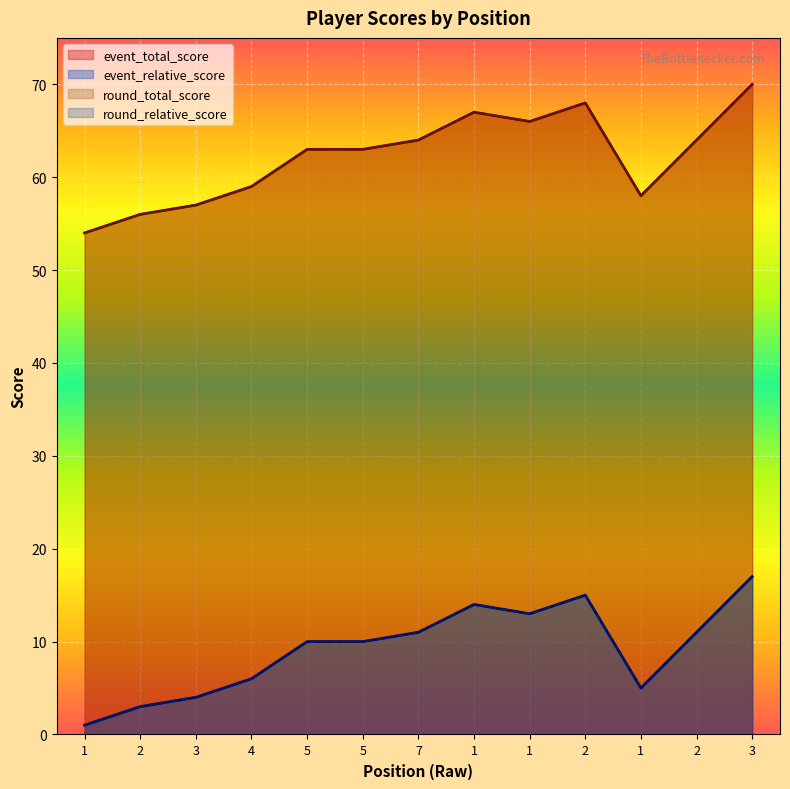

True or false: round_total_score has a value of 15 at 2.

True